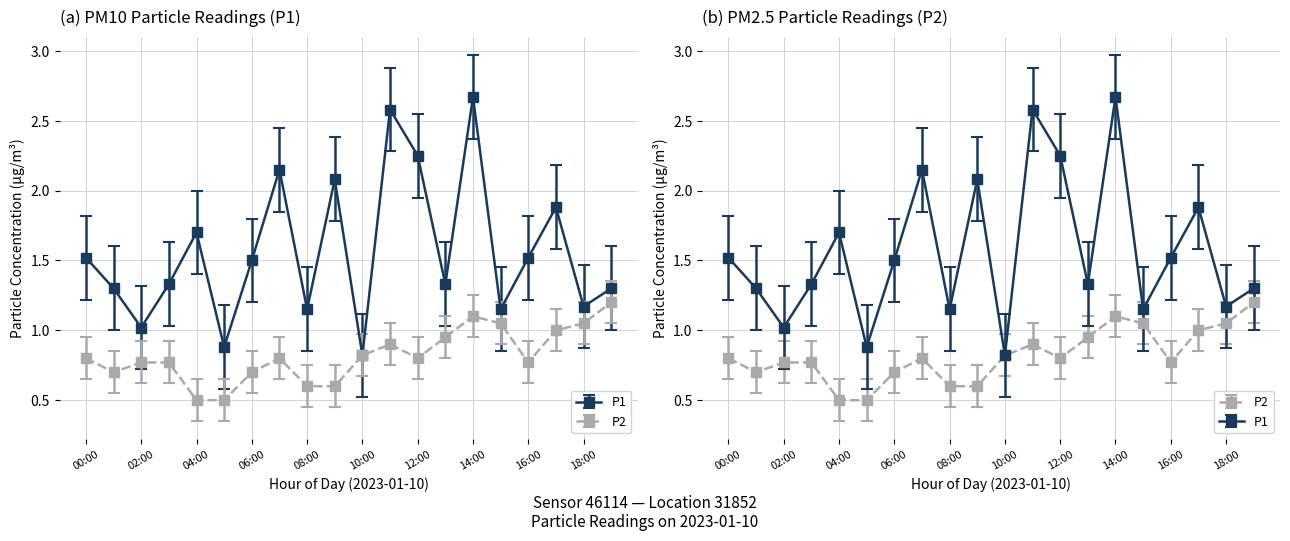

What are all the series names shown in the legend?

P1, P2